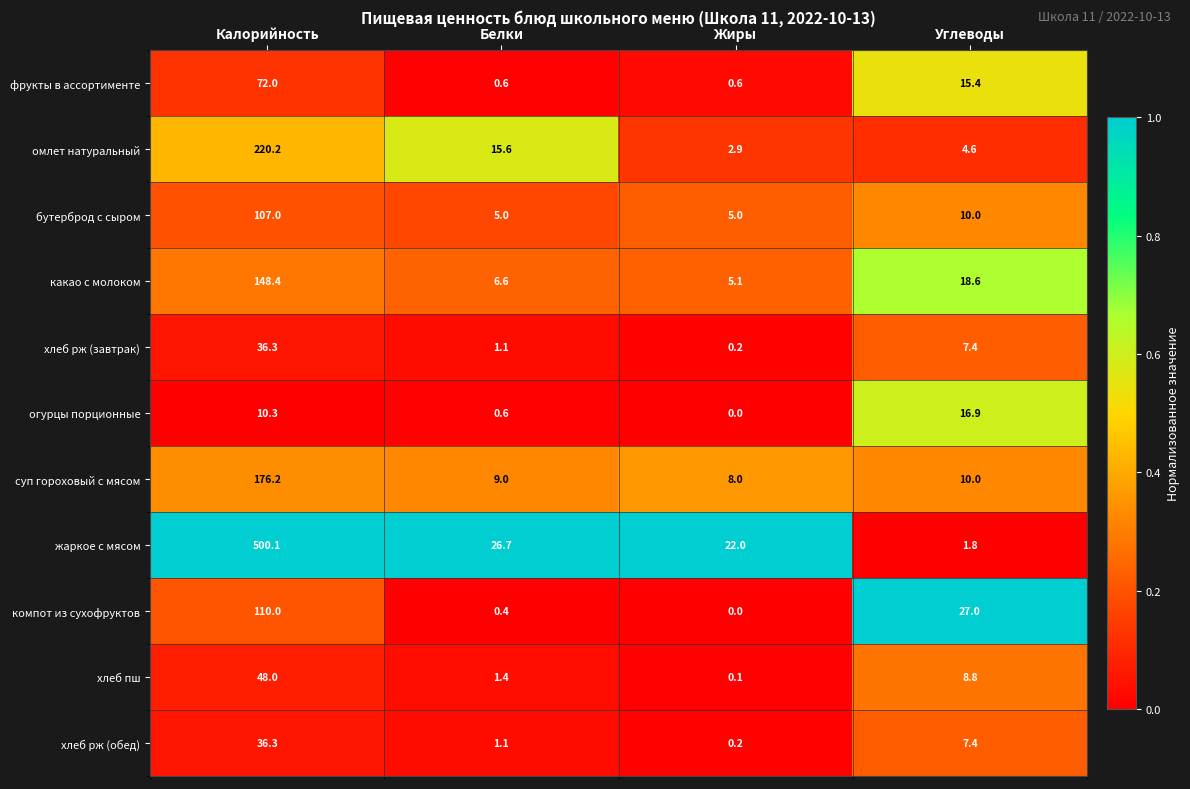

The value of хлеб рж (завтрак) at Калорийность is 52.9. True or false?

False